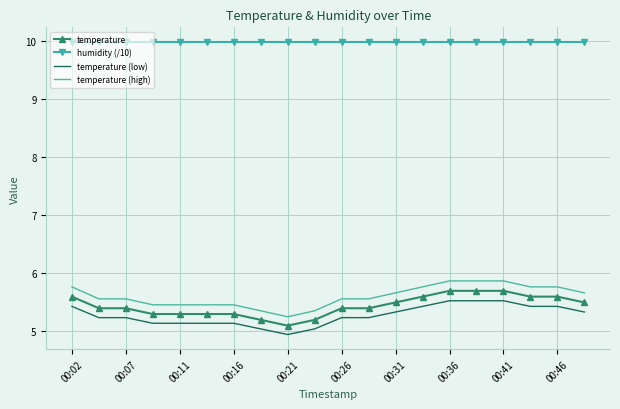

What is the maximum value for humidity (/10)?

10.0